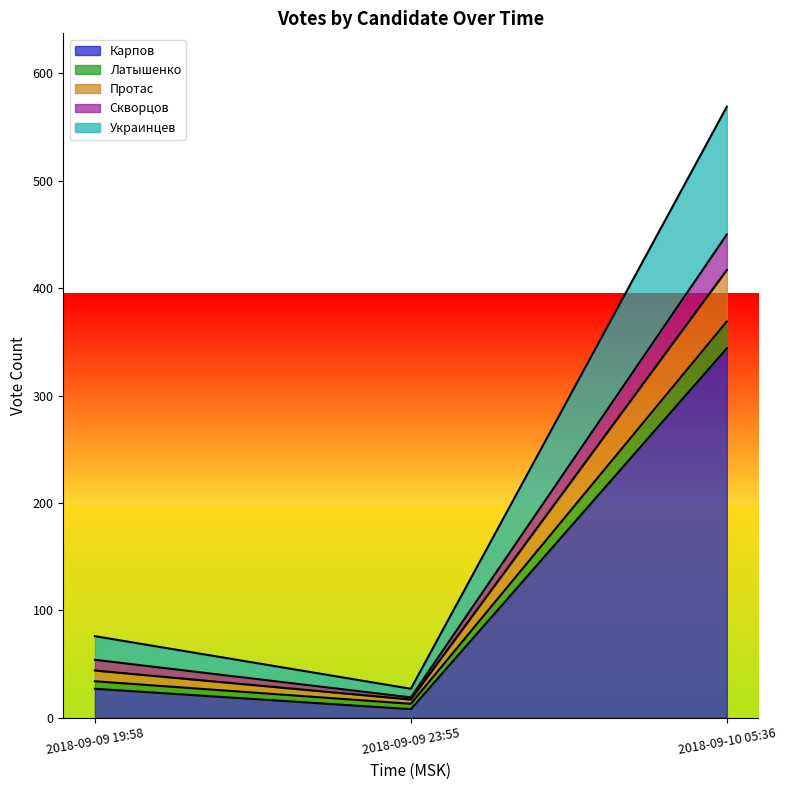

What is the total value across all series at 2018-09-09 19:58?

76